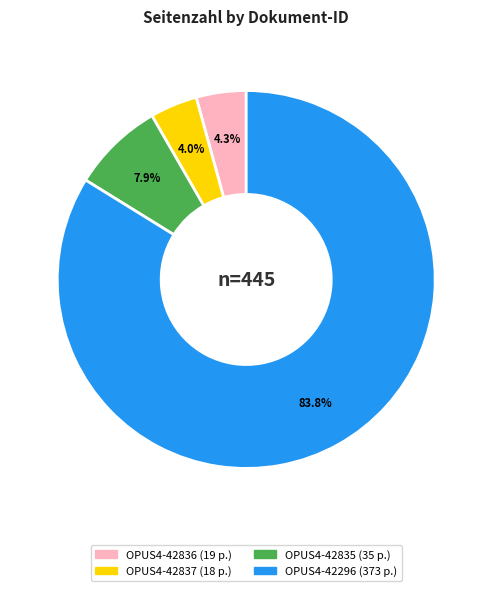

Is the sum of OPUS4-42837 and OPUS4-42835 greater than half?

No